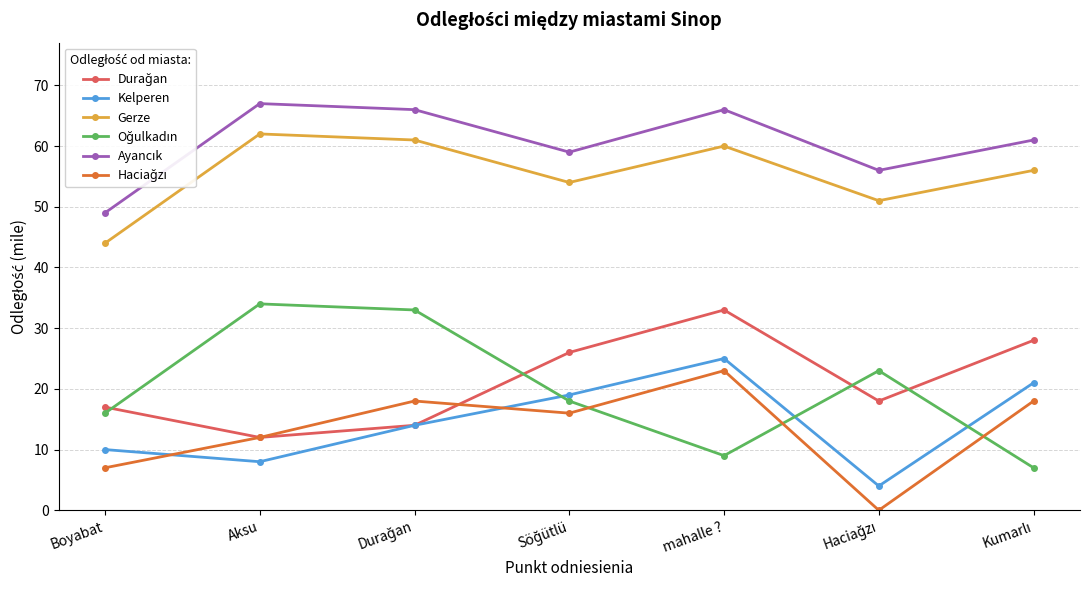

What is the spread (max minus min) of values at Boyabat?

42